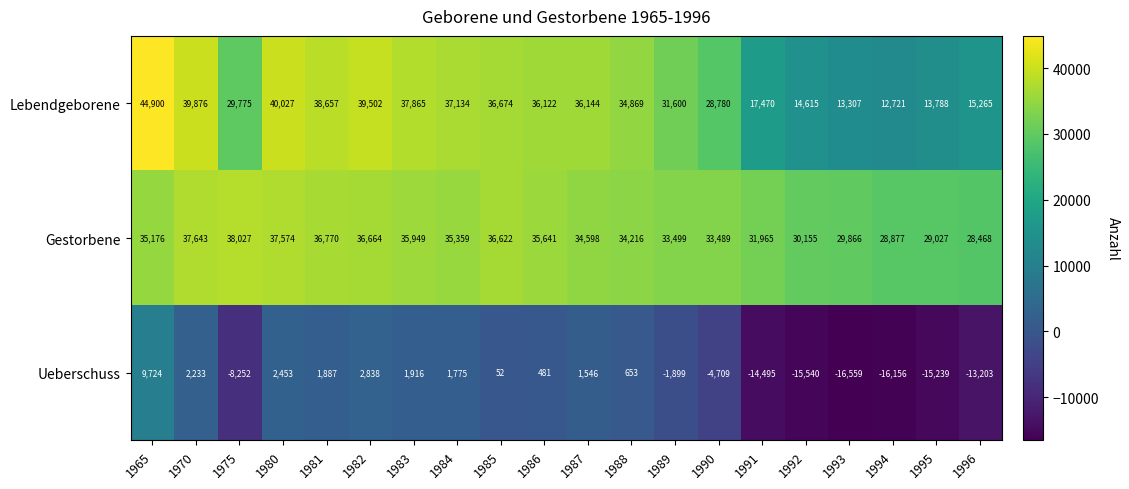

Where does the Lebendgeborene series first go above 36122?

1965